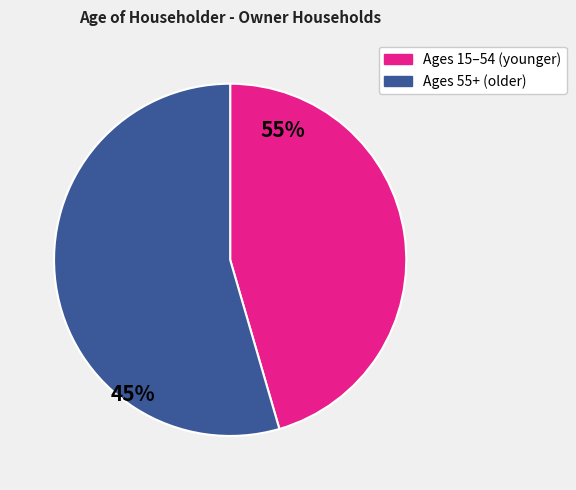

Does any single category account for the majority?

Yes